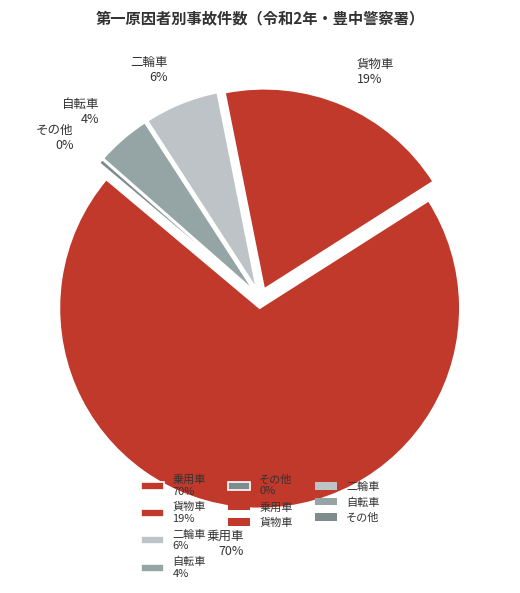

Rank the categories by value from highest to lowest.

乗用車, 貨物車, 二輪車, 自転車, その他